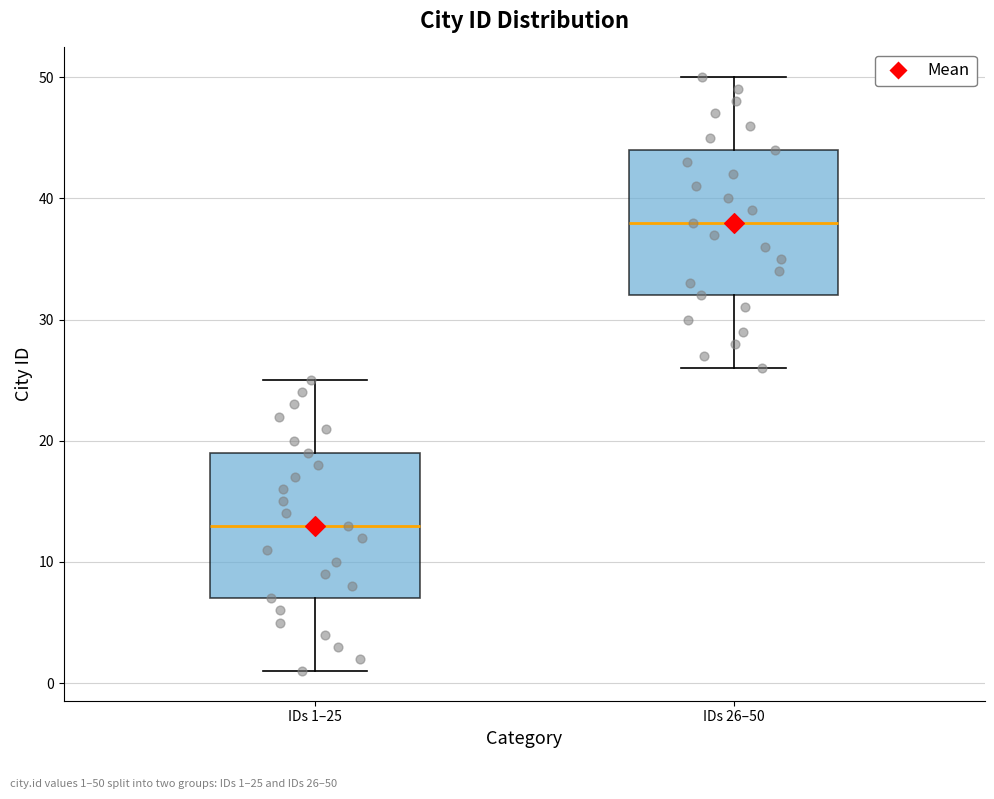

Reading left to right, transcribe this box plot: for each box, give where its median line is, the range the box spans, and where its two whiskers end, as read against the y-axis. The values are not printed on the chart, so give them approximately, as read against the axis.

IDs 1–25: median 13, box 7 to 19, whiskers 1 to 25
IDs 26–50: median 38, box 32 to 44, whiskers 26 to 50